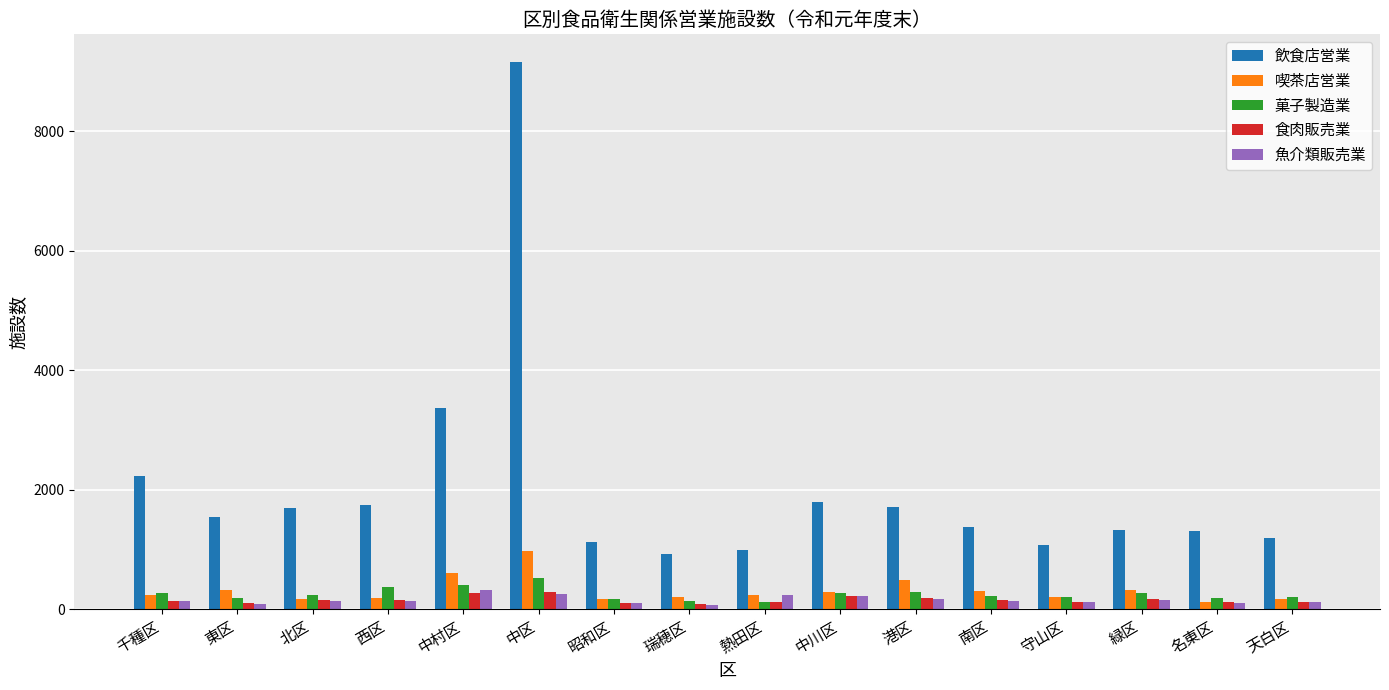

How many groups of bars are there?

16